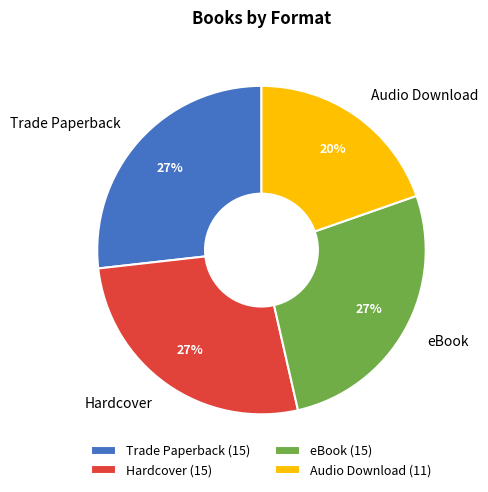

Is Hardcover the majority of the pie?

No